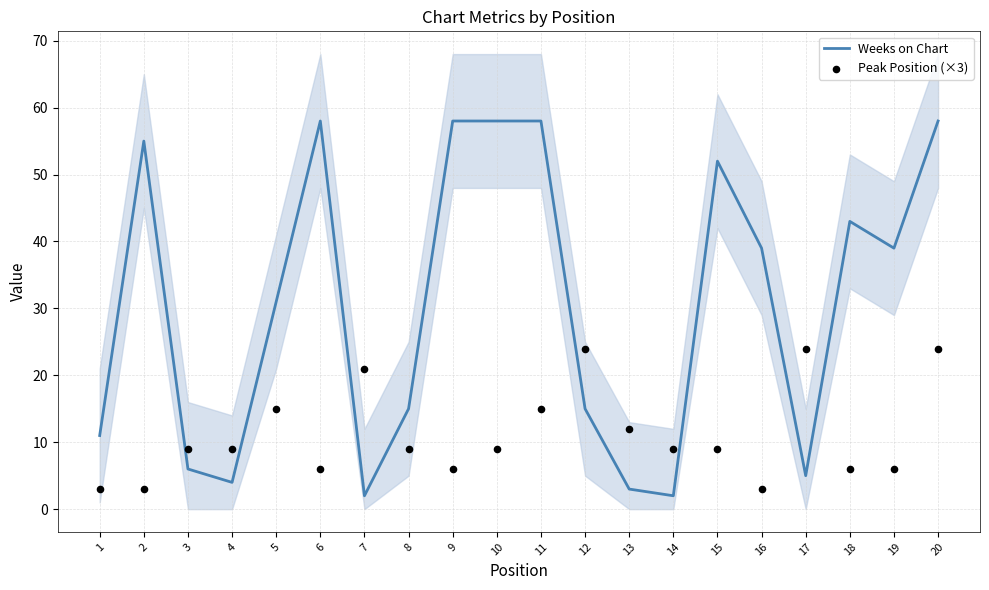

Which series contains the highest Y value?

Weeks on Chart